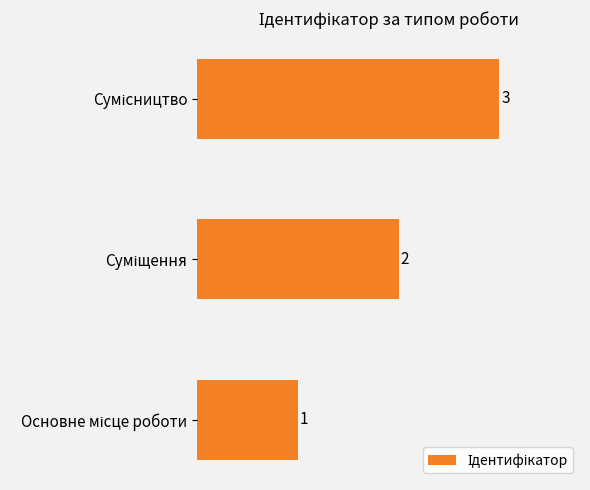

What is the maximum value shown in the chart?

3